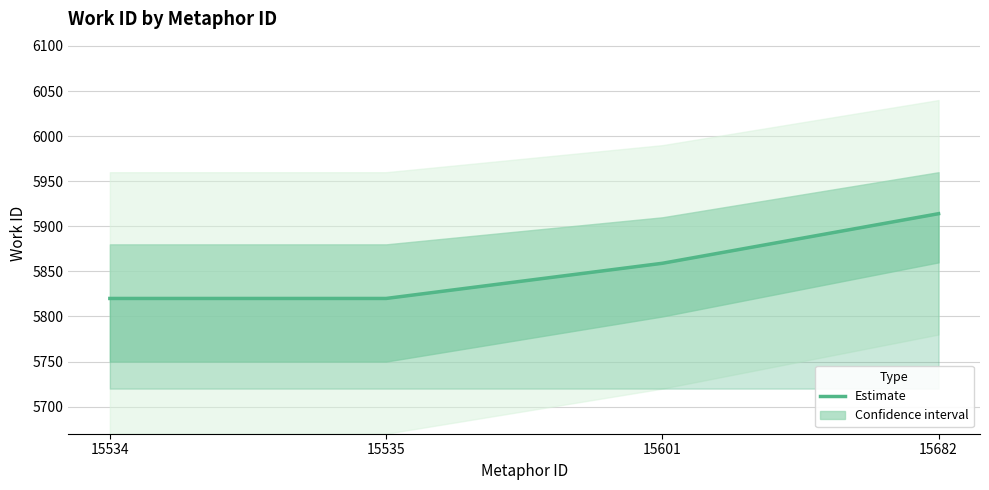

Reading left to right, extract all data points from this chart.

15534=5820	15535=5820	15601=5859	15682=5914